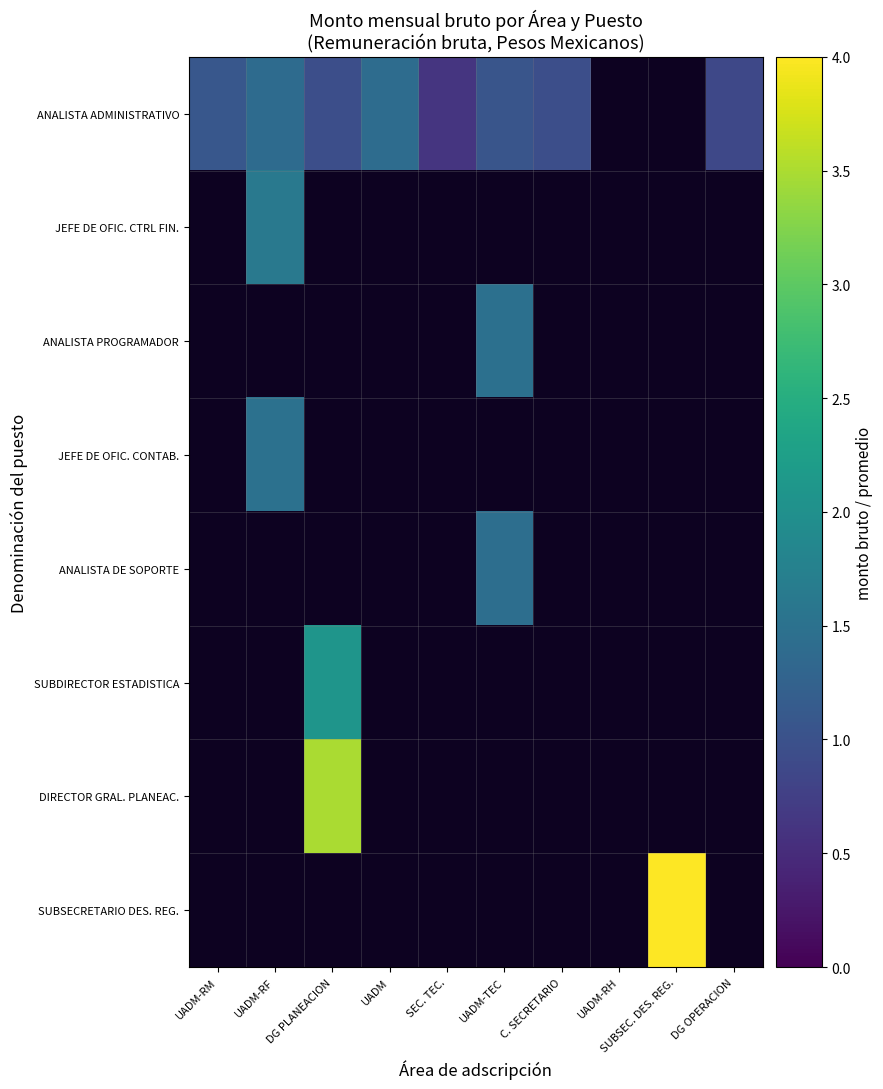

Between UADM-RF and UADM-TEC, which is larger?

UADM-RF